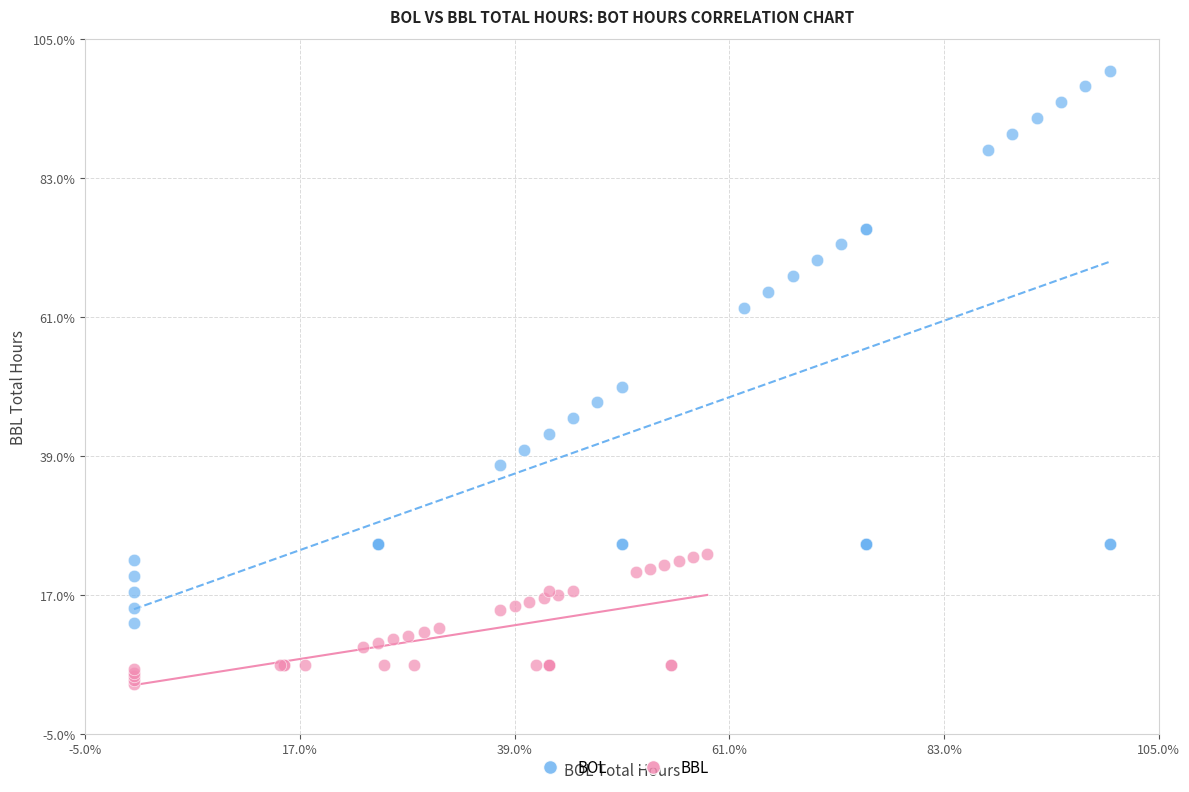

Which series reaches the maximum Y coordinate?

BOL